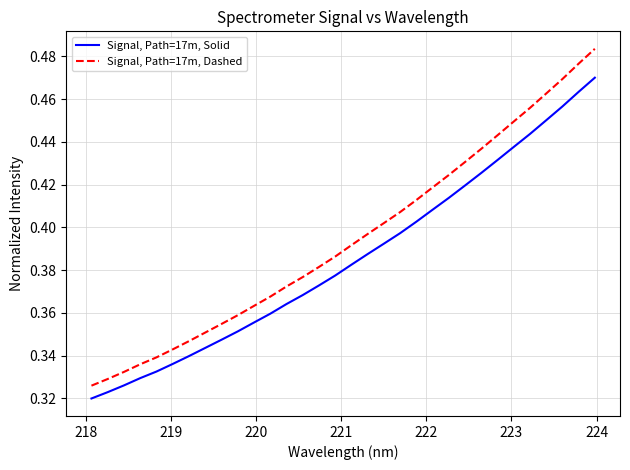

True or false: Signal, Path=17m, Solid and Signal, Path=17m, Dashed intersect in this chart.

False